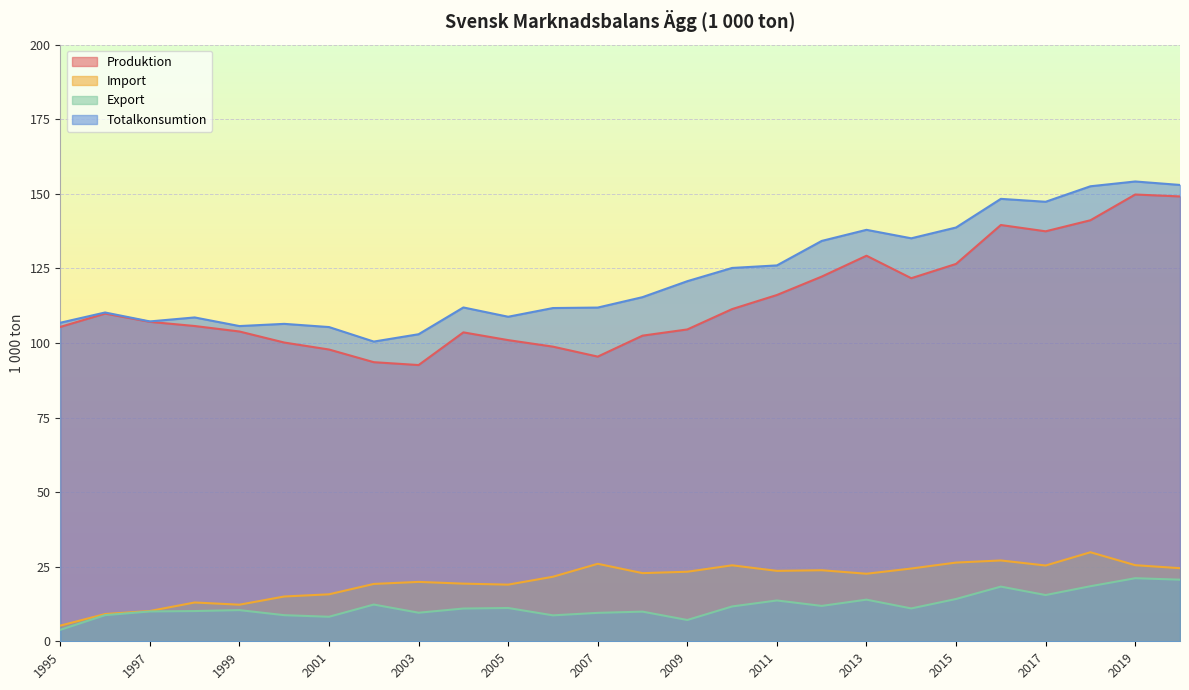

List the series in order of their peak value, highest first.

Totalkonsumtion, Produktion, Import, Export